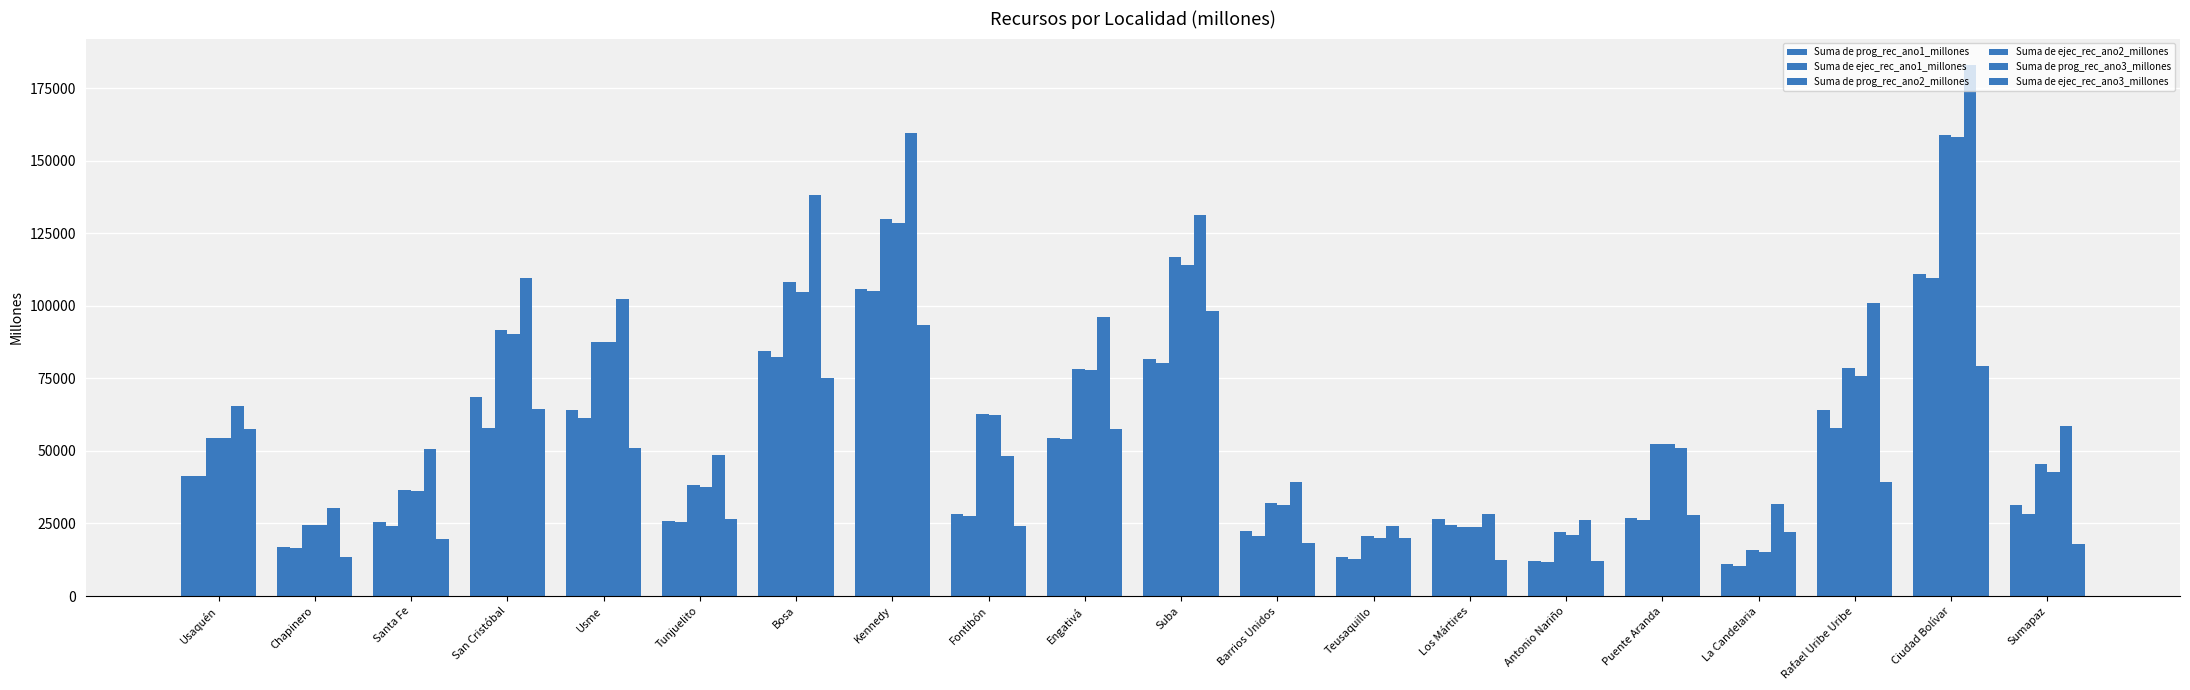

The Suma de prog_rec_ano2_millones series shows 150851.0 at Bosa. True or false?

False